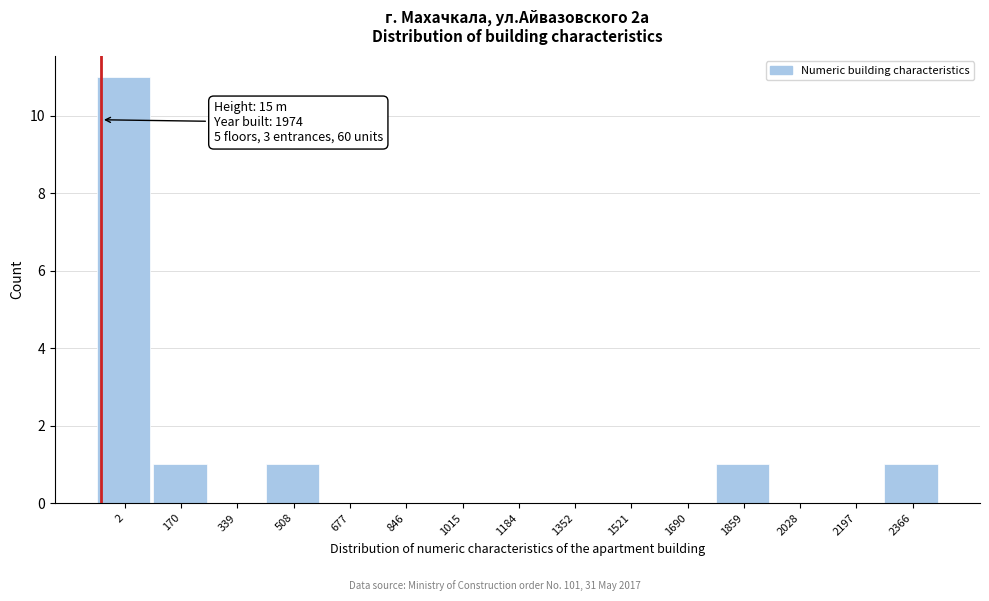

Reading right to left, extract all data points from this chart.

2366=1	2197=0	2028=0	1859=1	1690=0	1521=0	1352=0	1184=0	1015=0	846=0	677=0	508=1	339=0	170=1	2=11